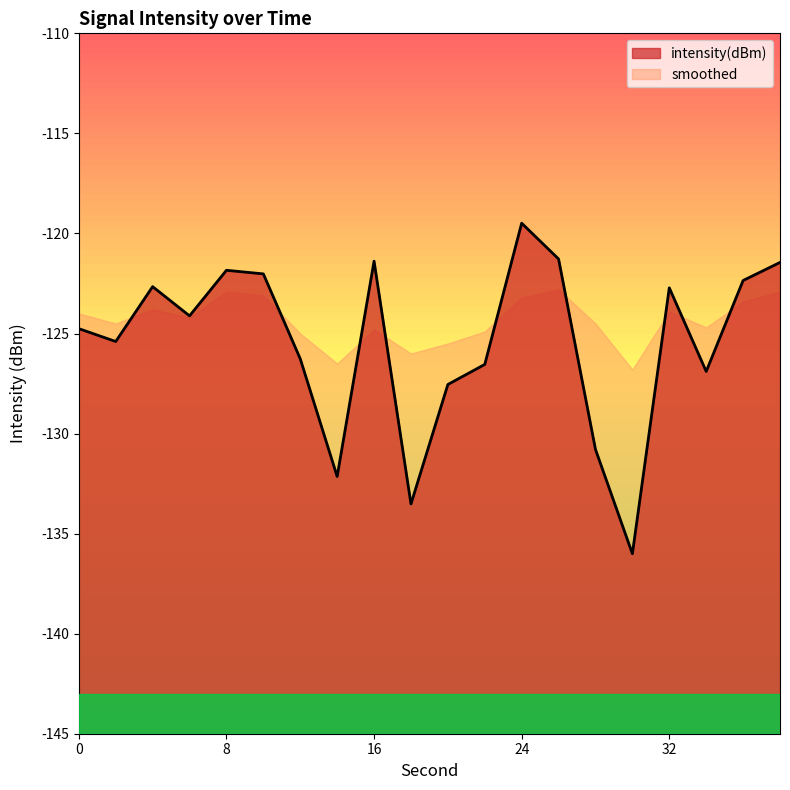

What is the sum of all values?

-2509.2